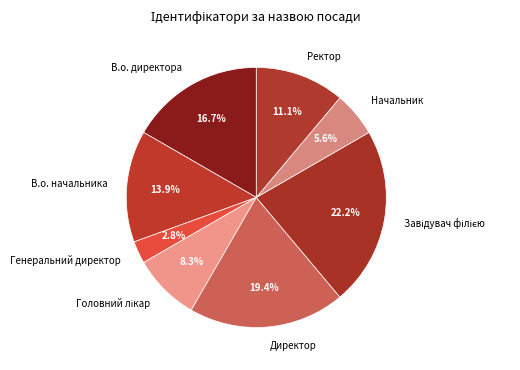

Which category has the smallest portion of the pie?

Генеральний директор